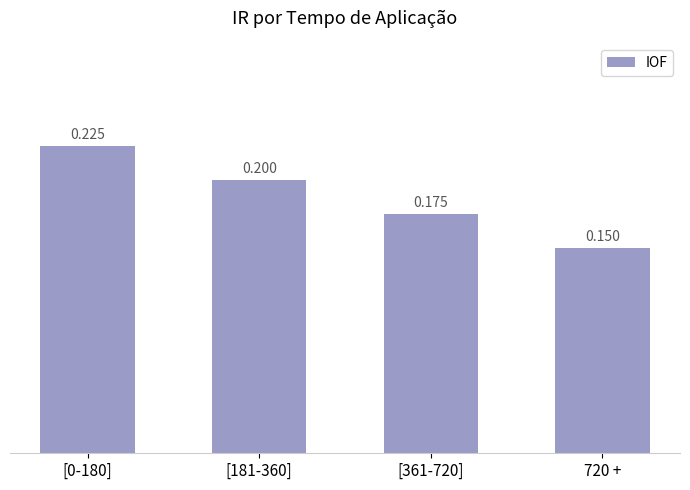

How many bars are there in total?

4